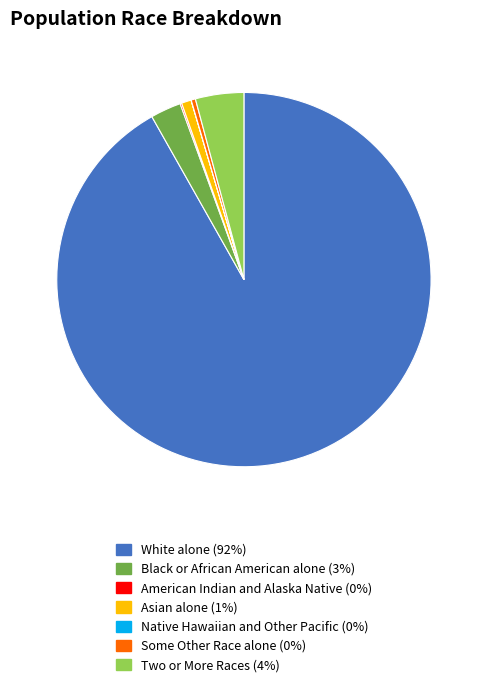

Between White alone and Some Other Race alone, which is larger?

White alone